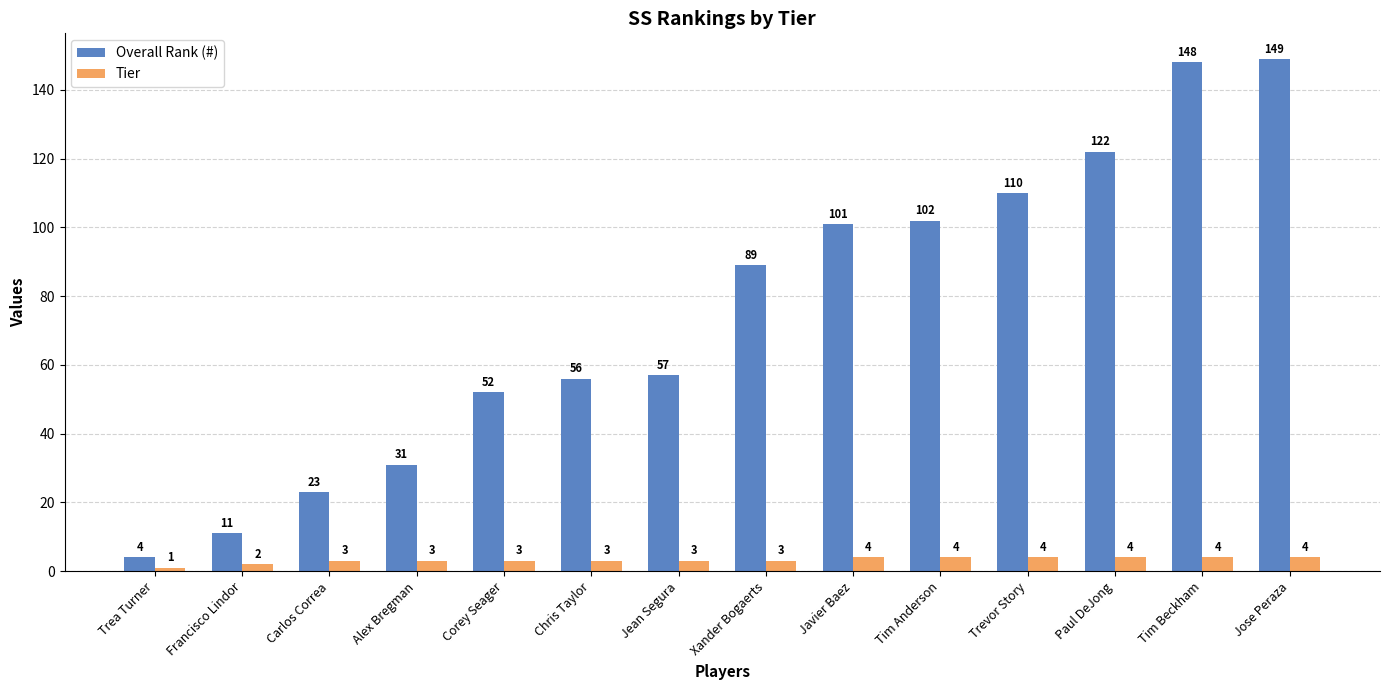

How many data points in Tier are less than 3?

2